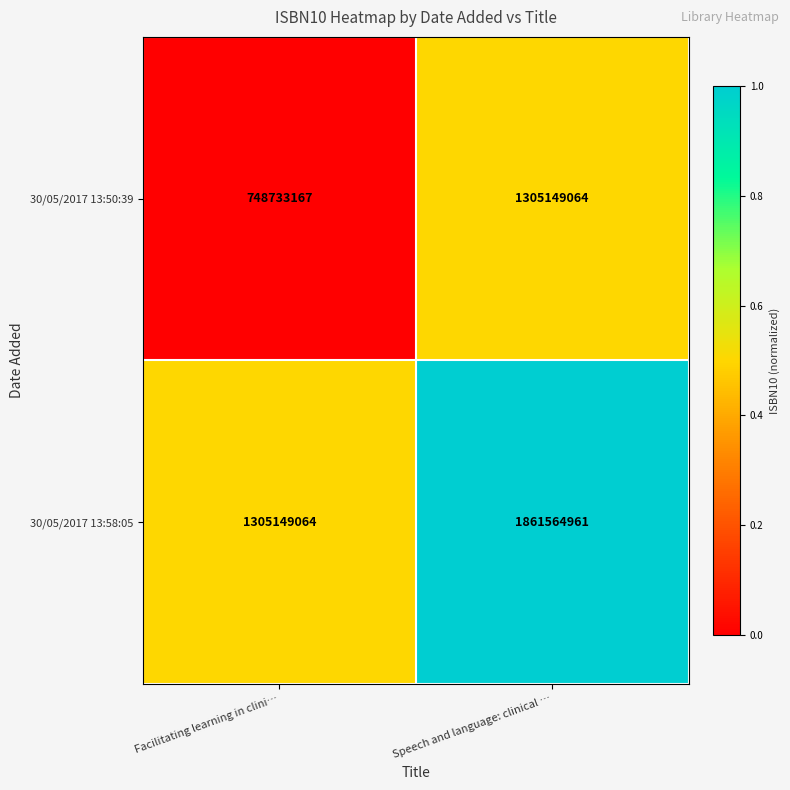

Which series has the largest total across all categories?

30/05/2017 13:58:05